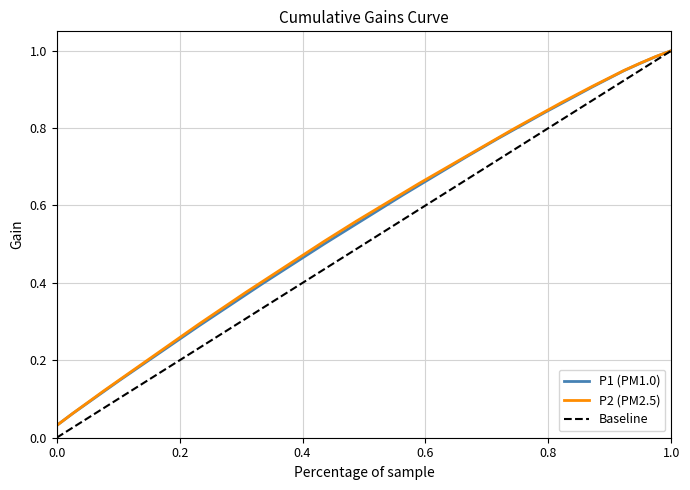

True or false: Baseline has more than 0 points higher than both neighbors.

False